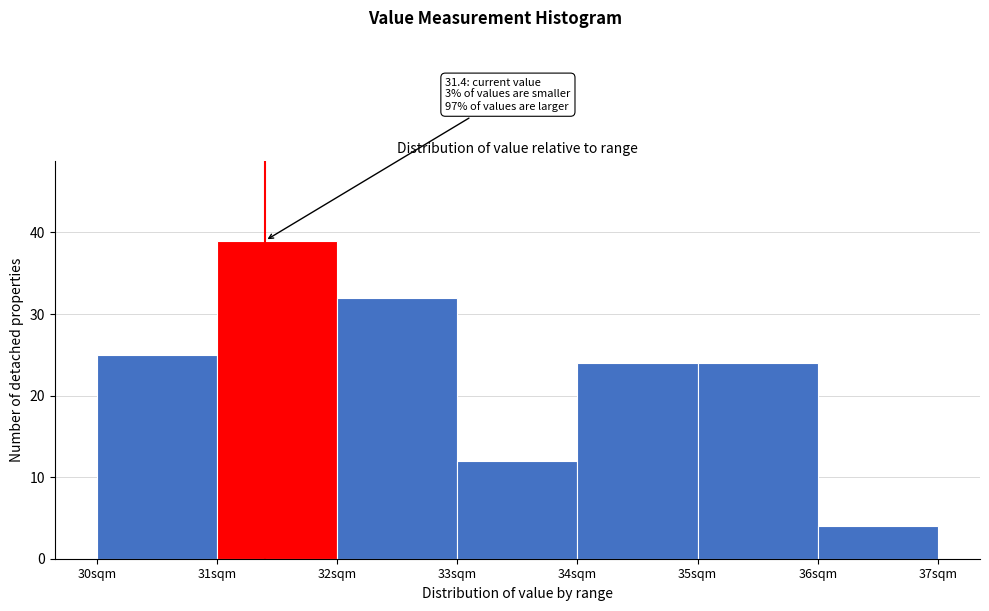

Which range on the x-axis has the tallest bar?

31 to 32